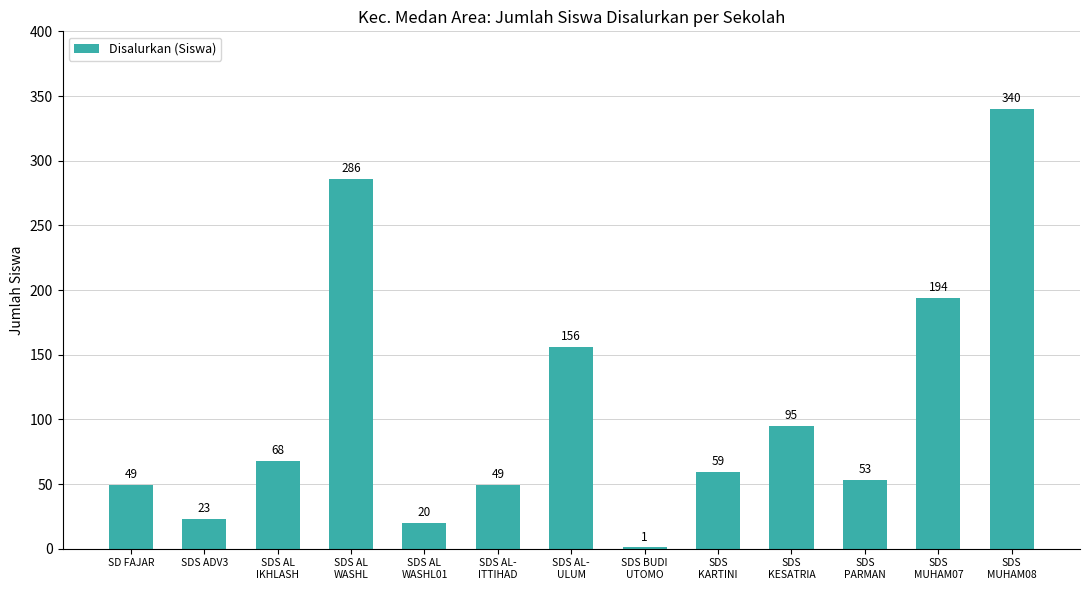

What is the sum of all values?

1393